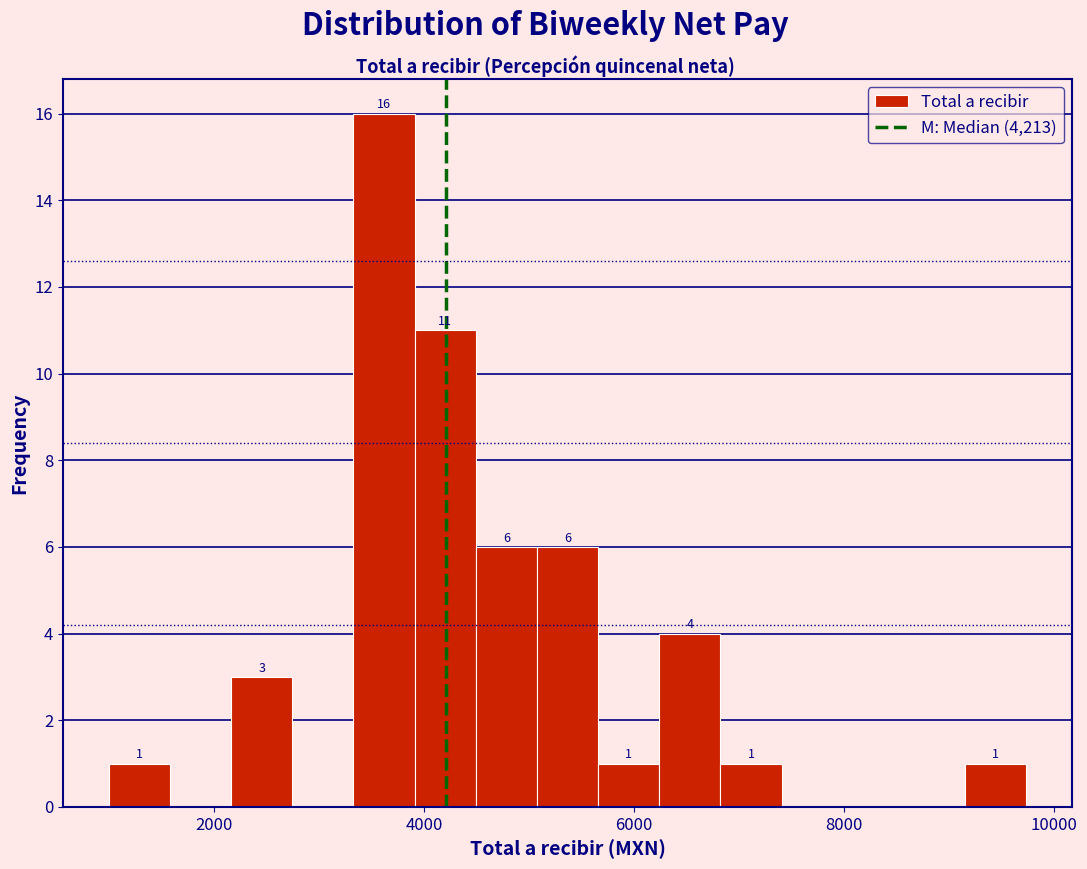

Read against the x-axis, roughly where is the centre of the tallest bar?

3600